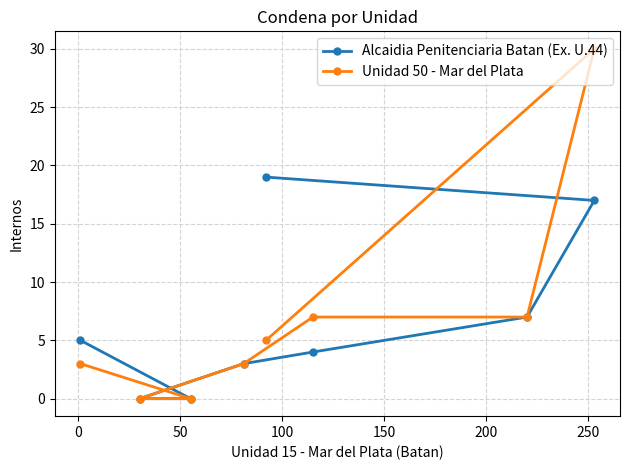

List the series in order of their peak value, highest first.

Unidad 50 - Mar del Plata, Alcaidia Penitenciaria Batan (Ex. U.44)